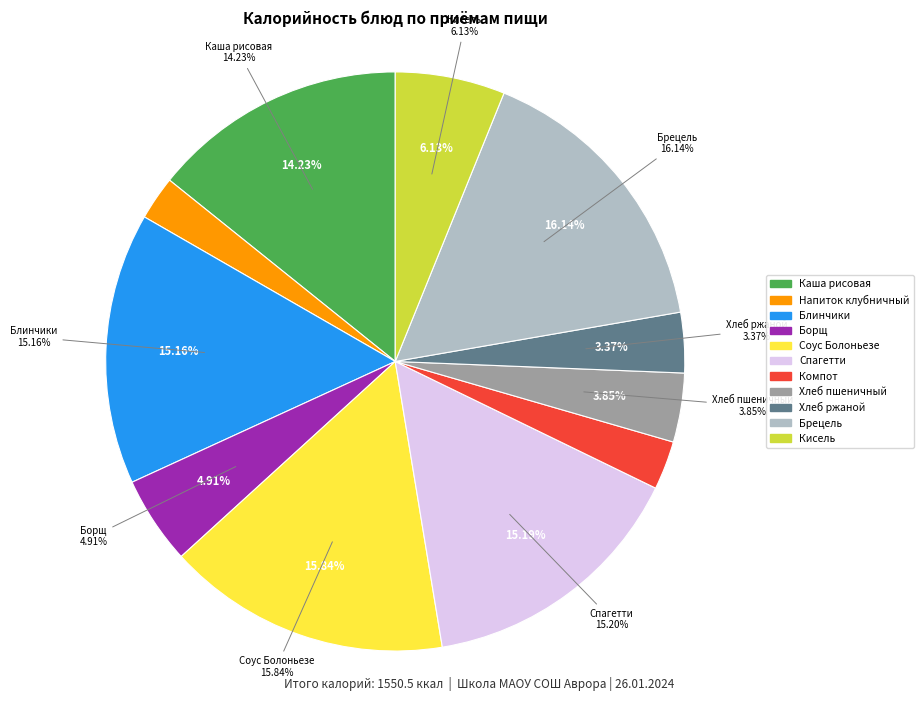

Which category has the biggest portion of the pie?

Брецель